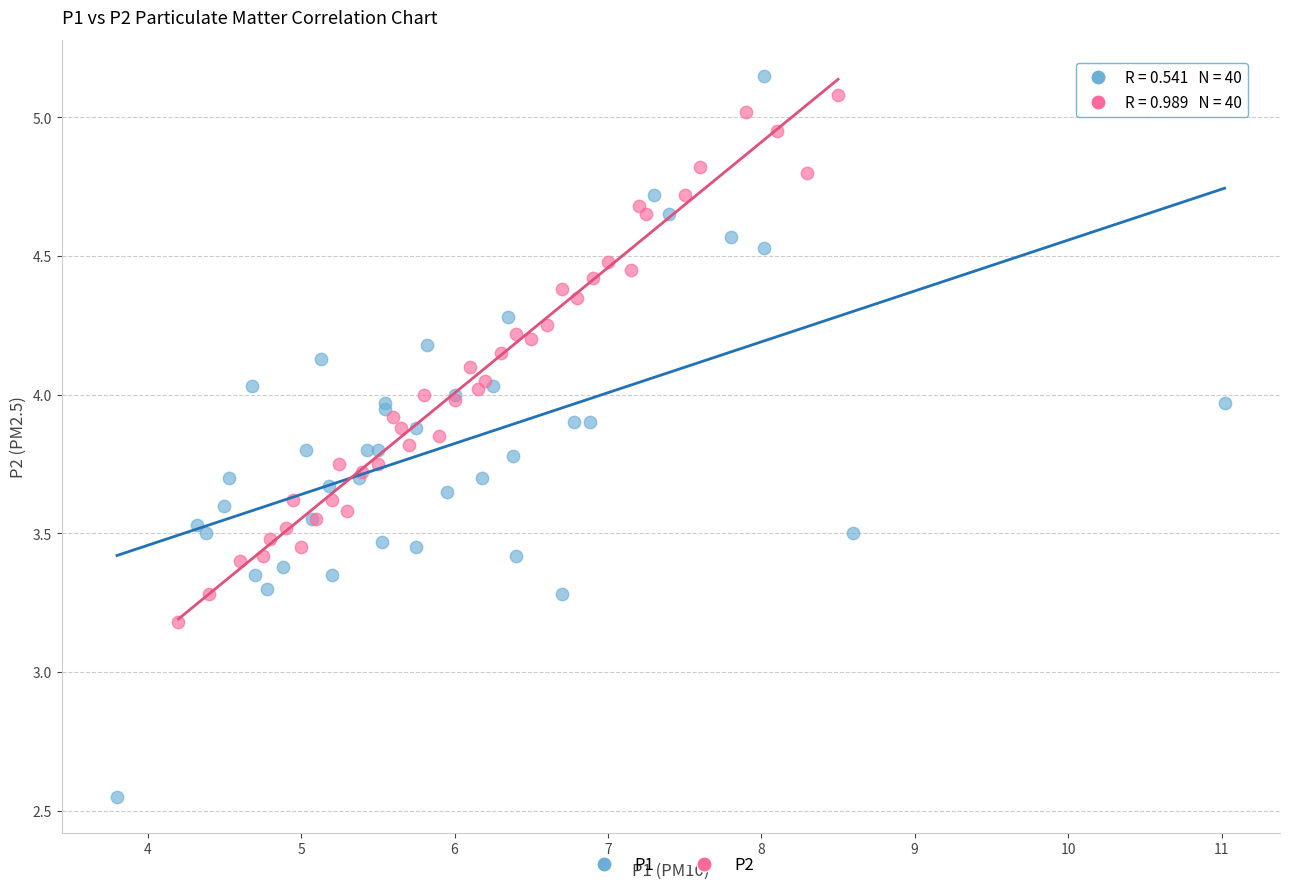

What are all the series names shown in the legend?

P1, P2